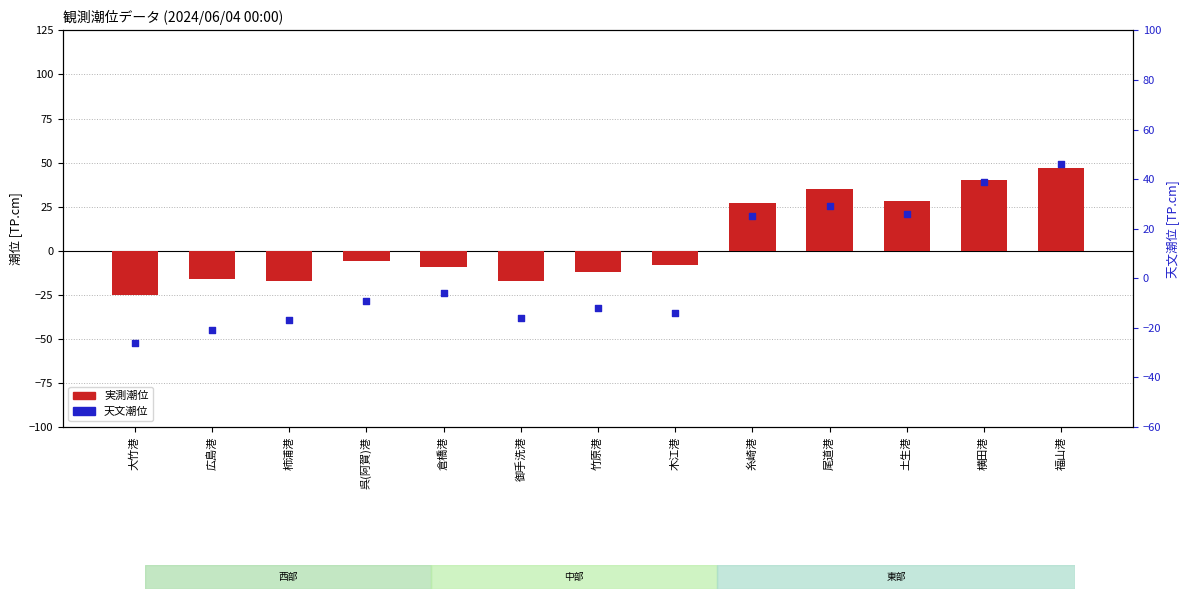

Which series reaches the minimum Y coordinate?

天文潮位